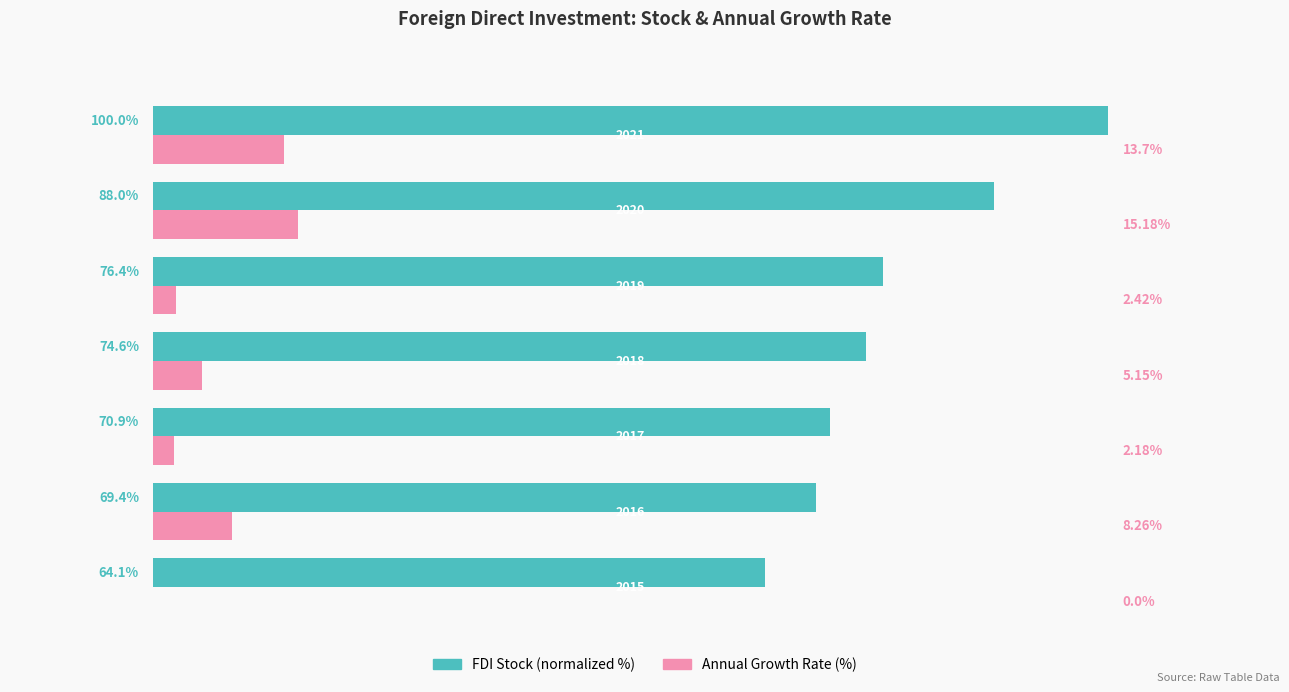

Which series has the largest total across all categories?

FDI Stock (normalized %)